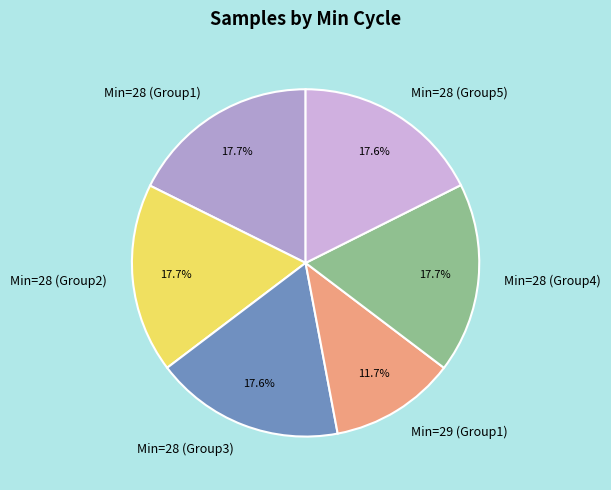

How much of the chart is everything except Min=29 (Group1)?

88.3%